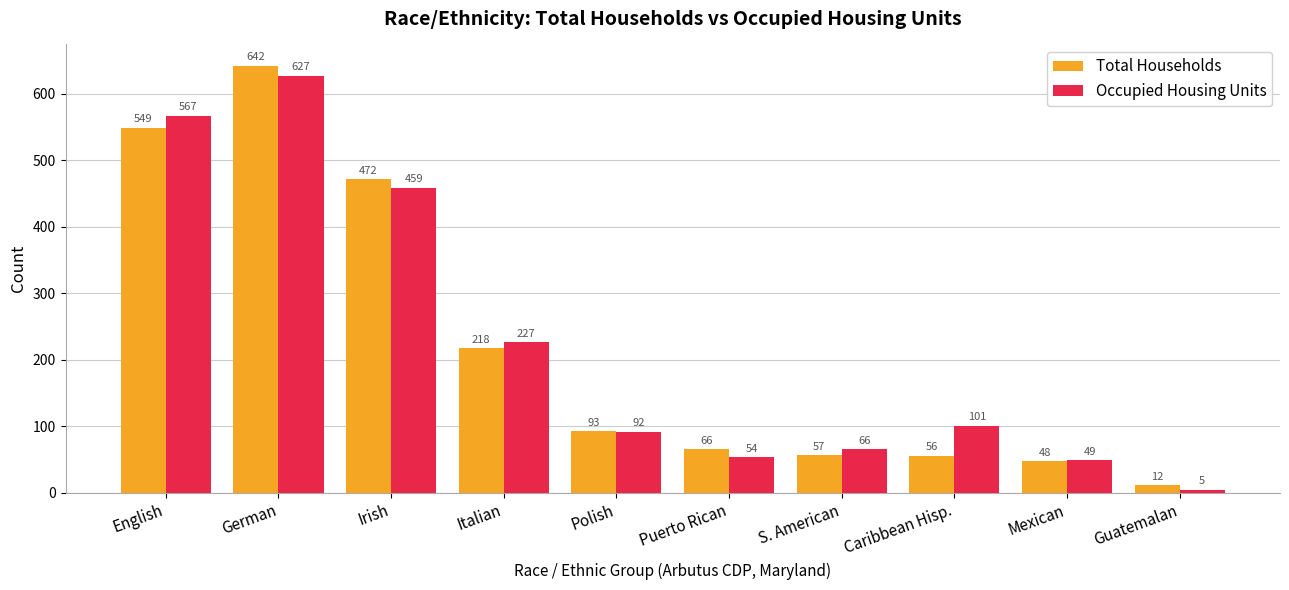

At which label does Total Households first exceed 93?

English